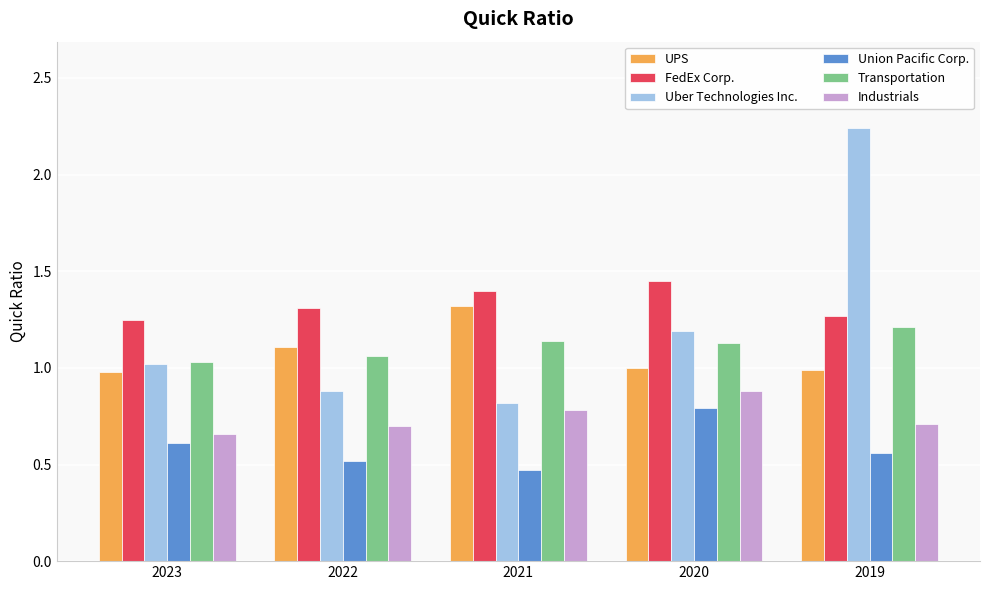

What is the sum of all FedEx Corp. values?

6.7